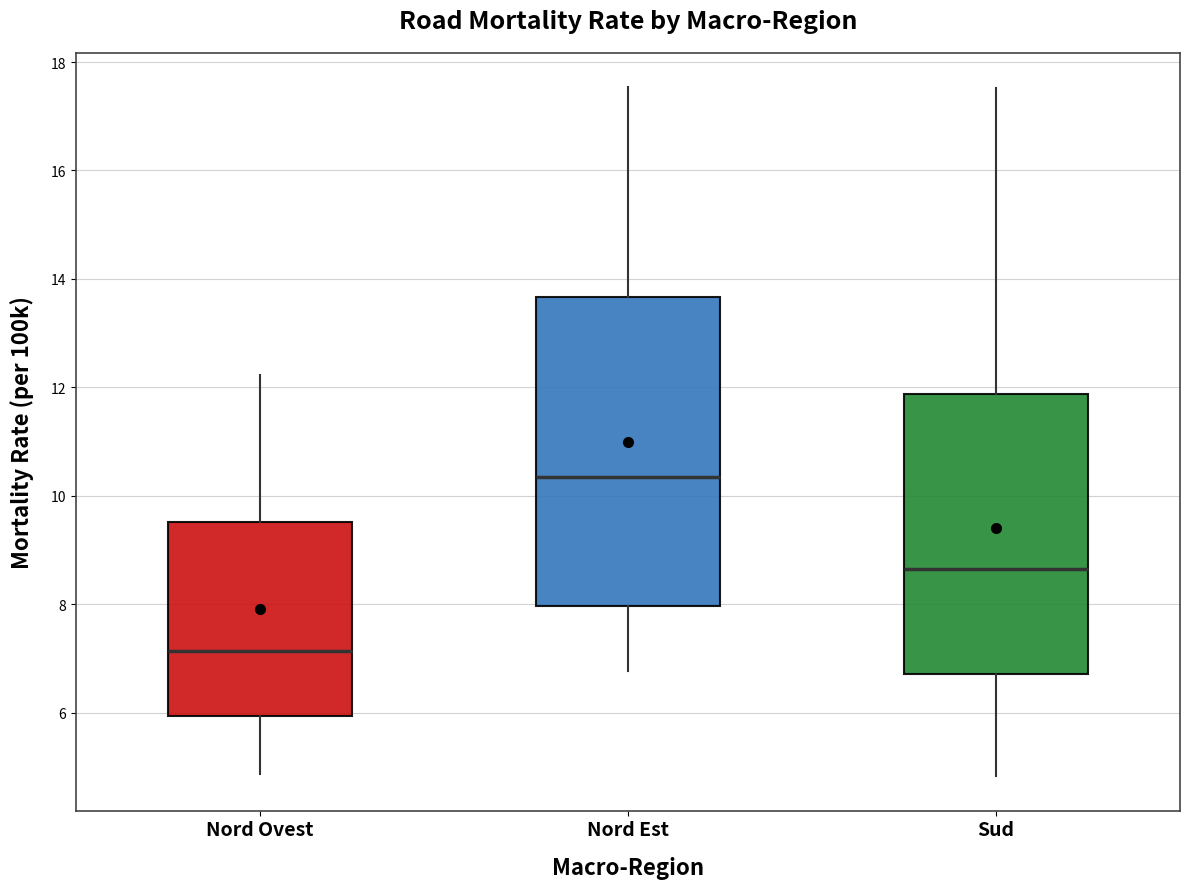

Which box has the highest median line?

Nord Est